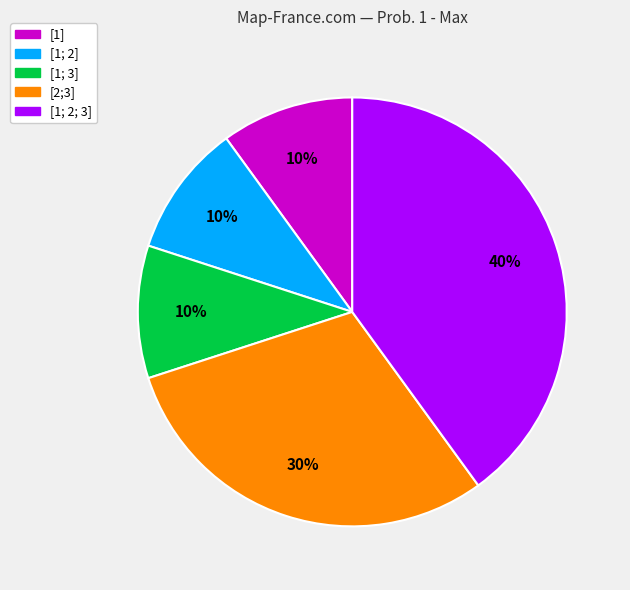

To the nearest percent, what is the difference between the largest and smallest slice percentages?

30%